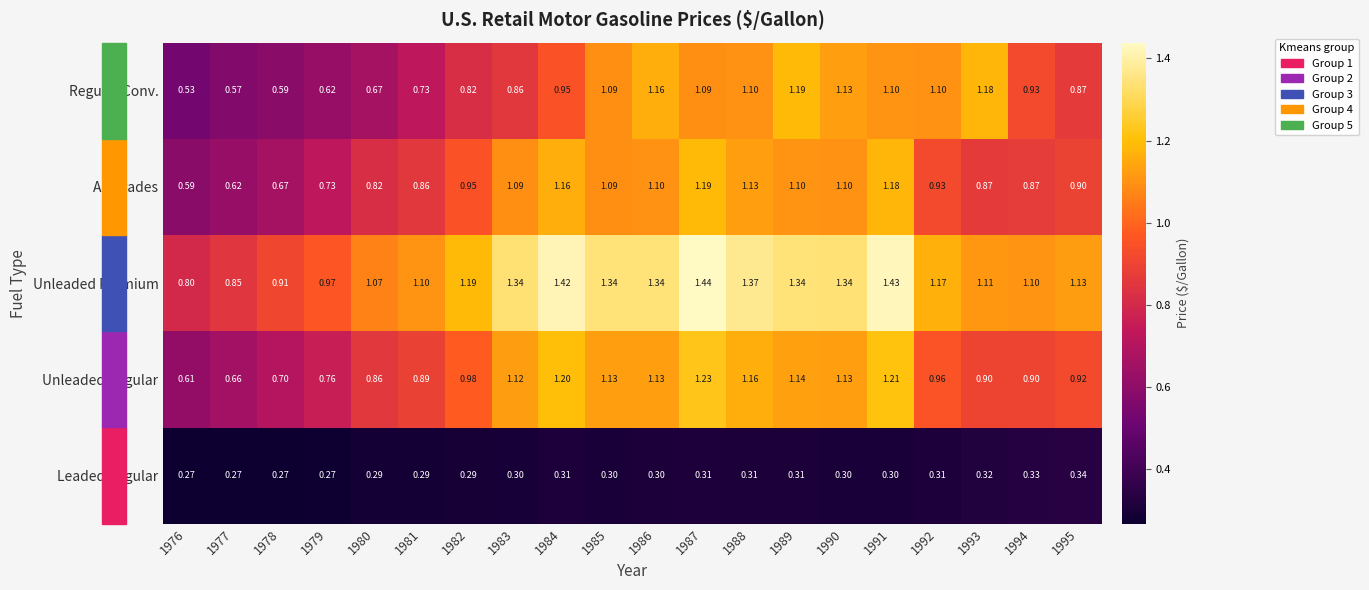

What is the minimum value shown in the chart?

0.3